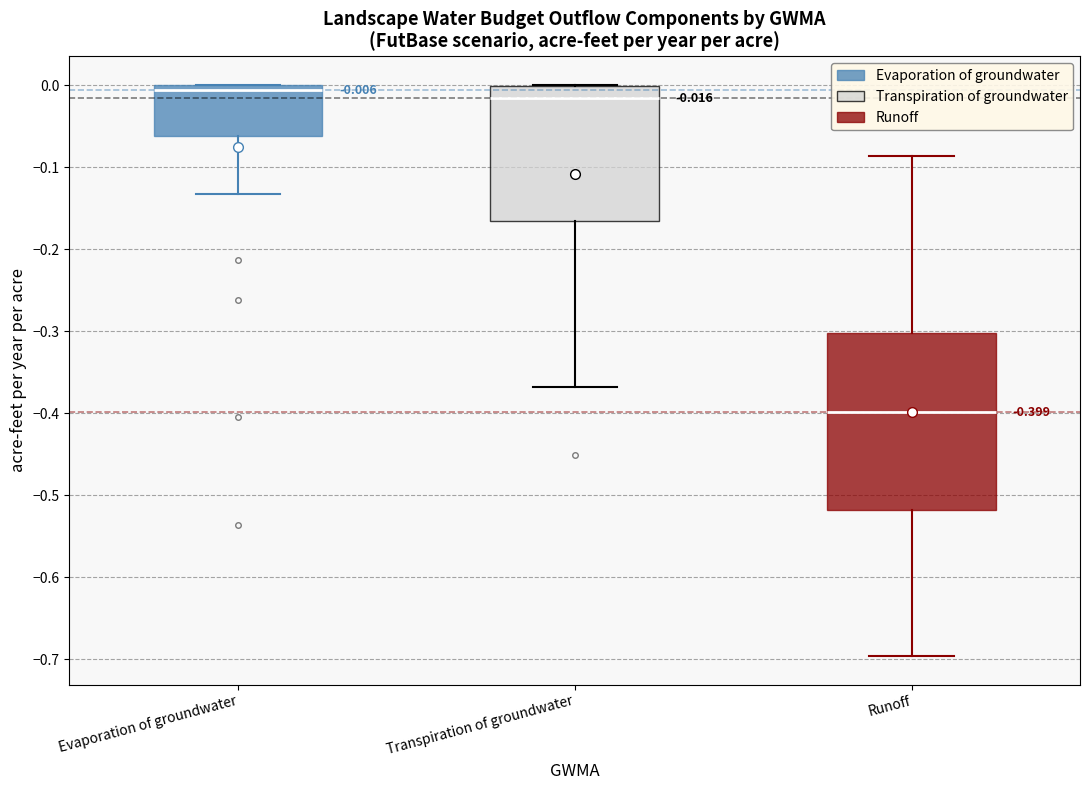

Comparing the boxes themselves (not the whiskers), which one is the tallest?

Runoff